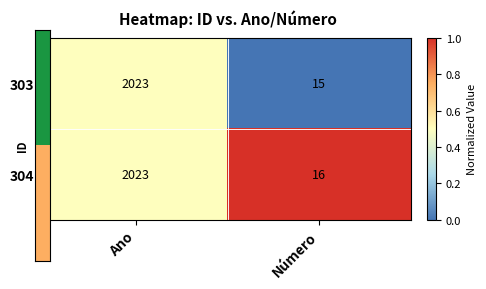

Read the 304 value at Número, to the nearest 10.

20